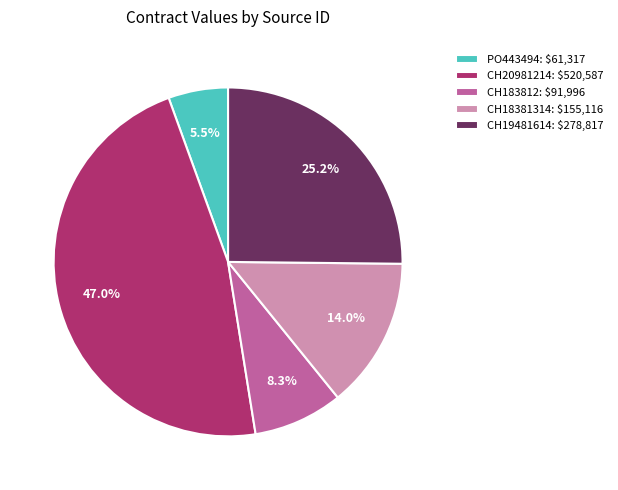

Does CH19481614 account for over 50% of the chart?

No